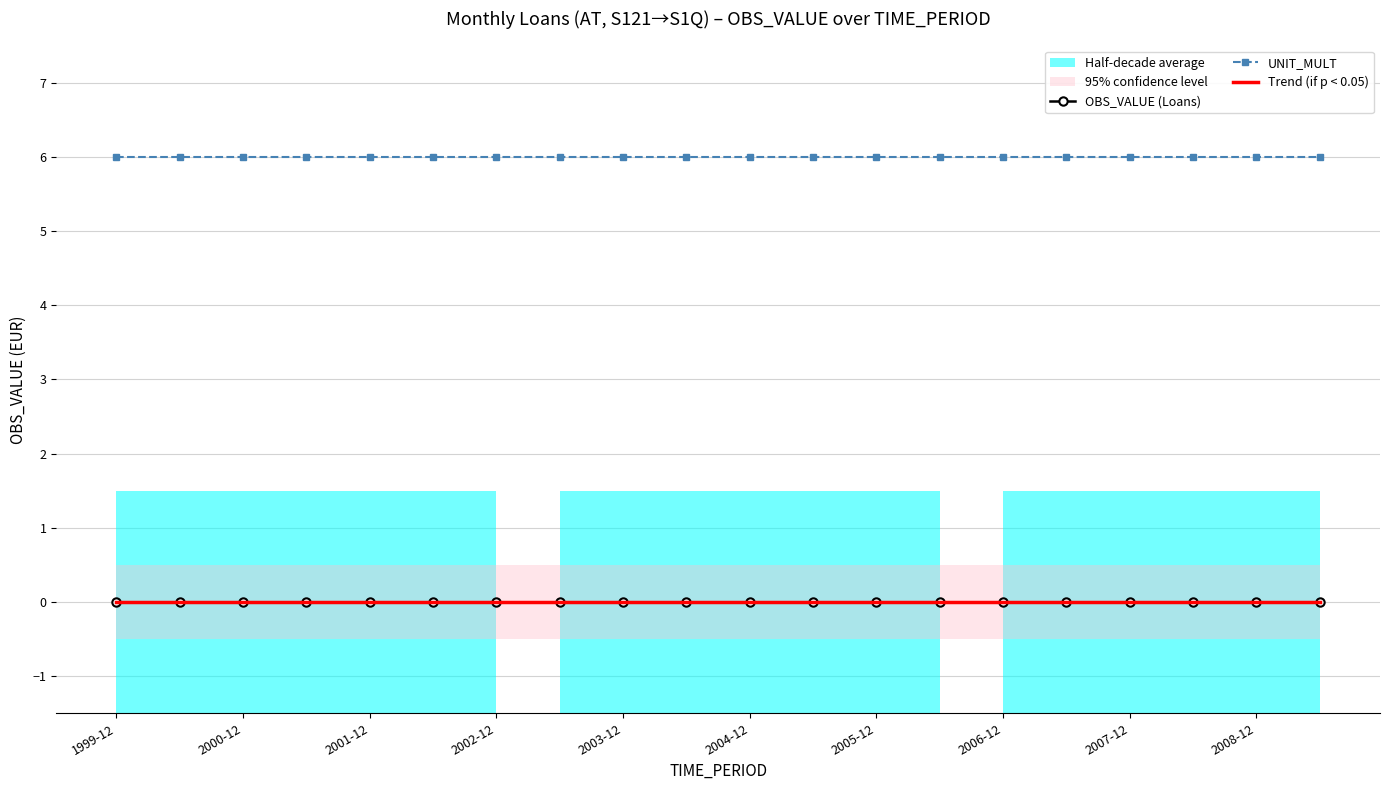

How many categories are shown in the chart?

20